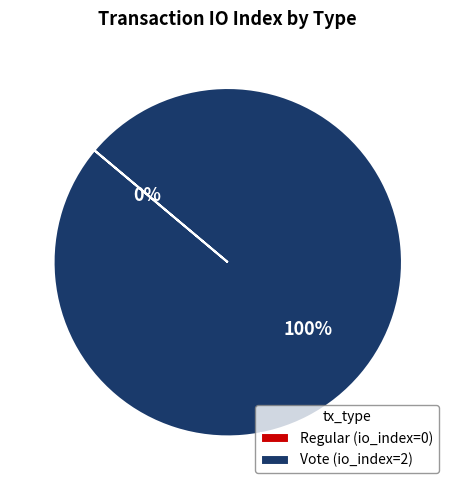

Which has a higher value, Regular or Vote?

Vote